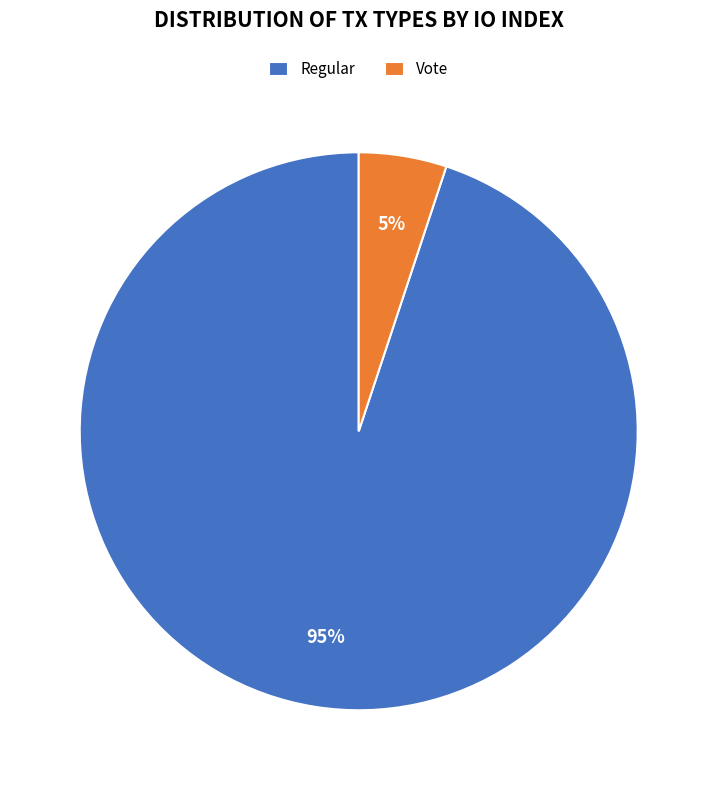

Is the sum of Regular and Vote greater than half?

Yes